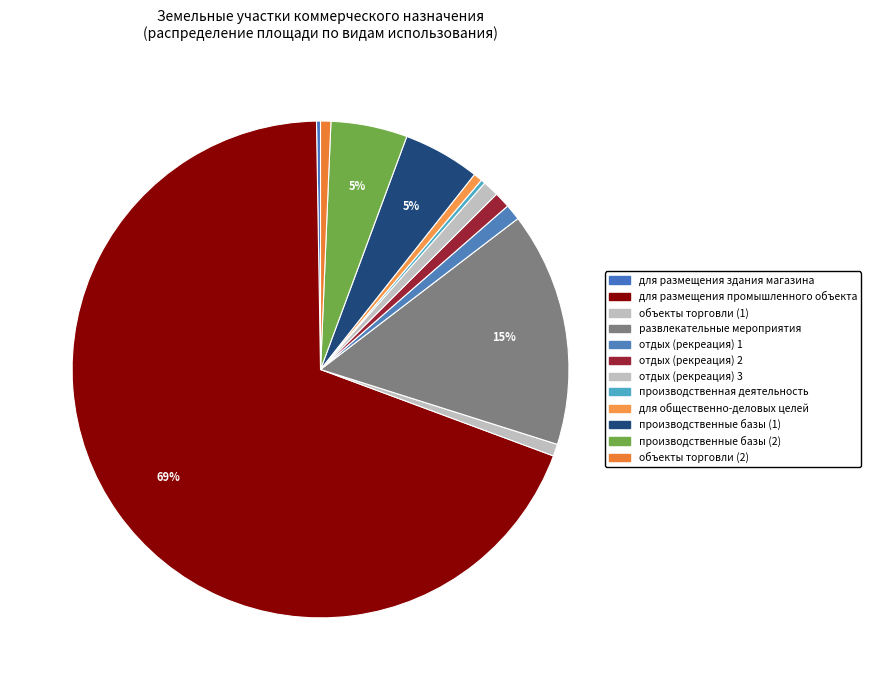

What portion of the pie excludes развлекательные мероприятия?

84.7%